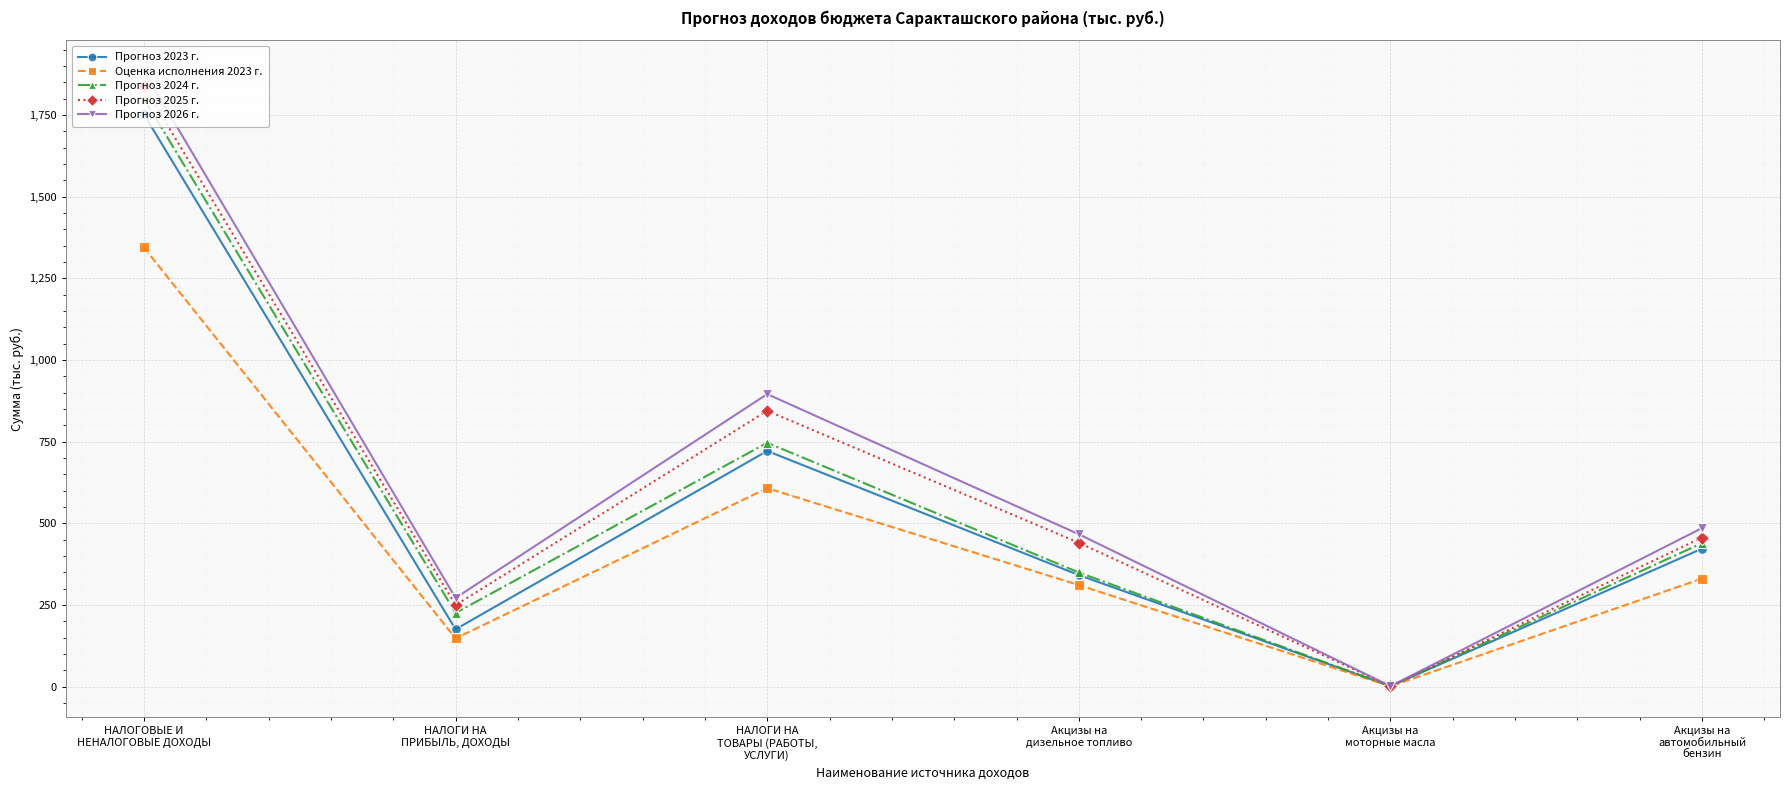

The value of Прогноз 2026 г. at НАЛОГИ НА
ТОВАРЫ (РАБОТЫ,
УСЛУГИ) is 605.6. True or false?

False